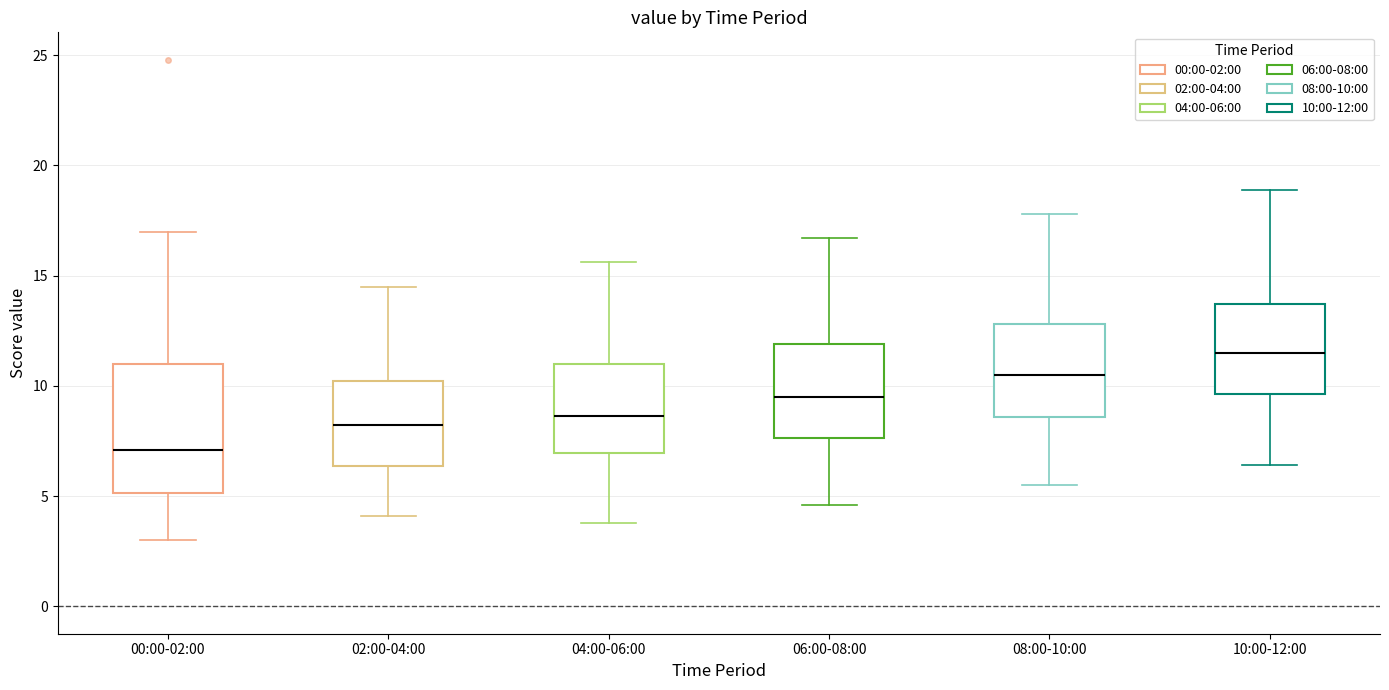

Where does the upper whisker of the box for 10:00-12:00 end on the y-axis? The values are not printed on the chart, so give them approximately, as read against the axis.

19.0